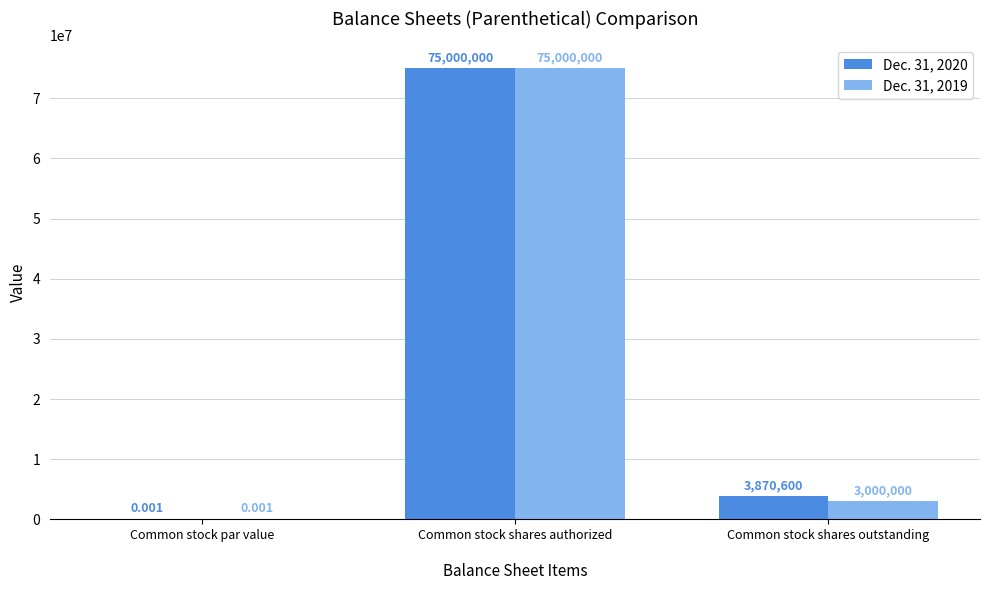

At which label is Dec. 31, 2019 closest to 37500000?

Common stock shares outstanding